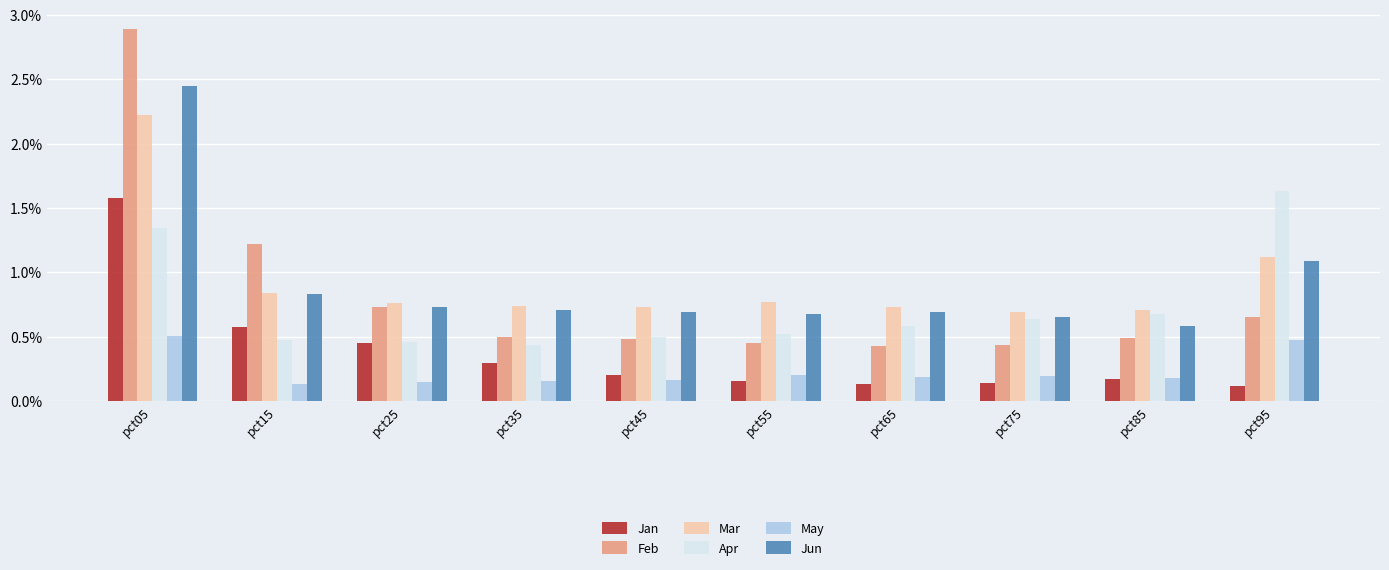

Is it true that May equals 0.2 at pct45?

True